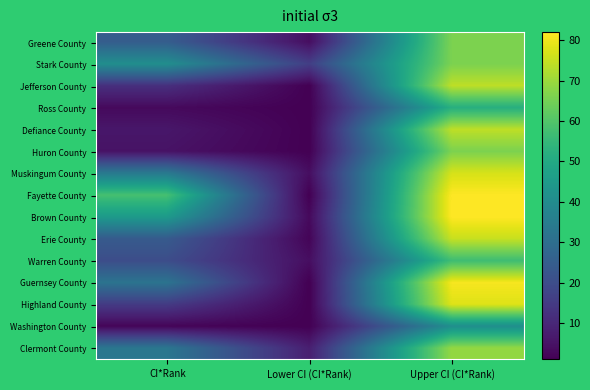

How many data points does each series have?

3